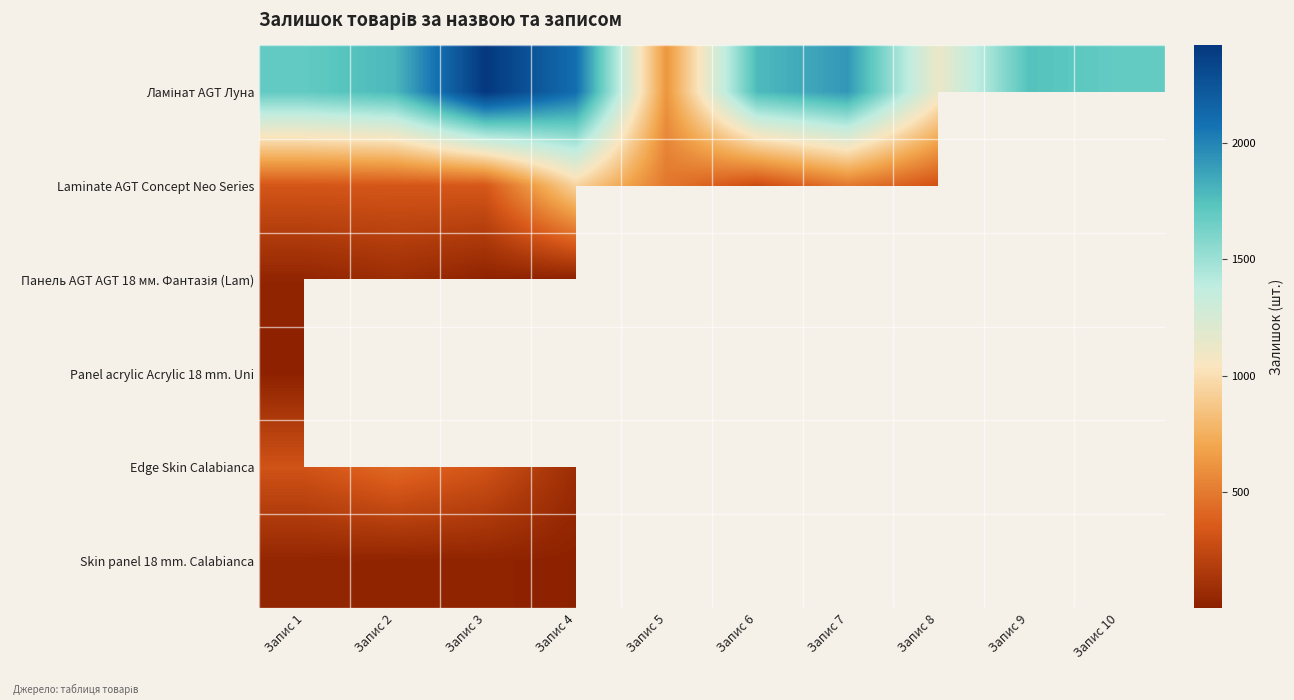

What is the minimum value for Ламінат AGT Луна?

624.0